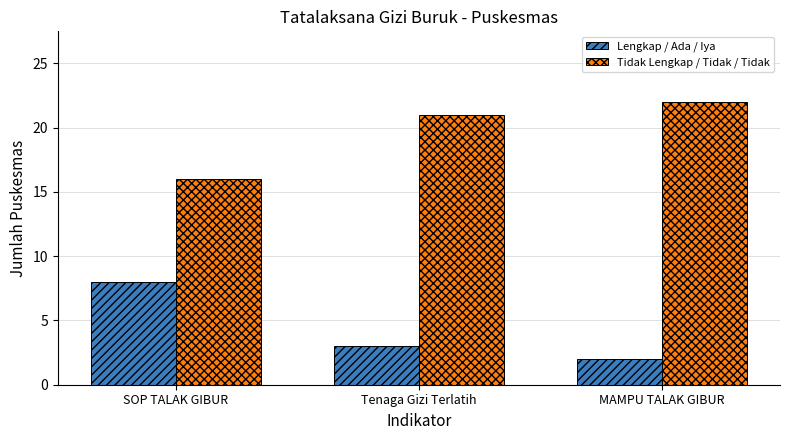

What is the sum of all Lengkap / Ada / Iya values?

13